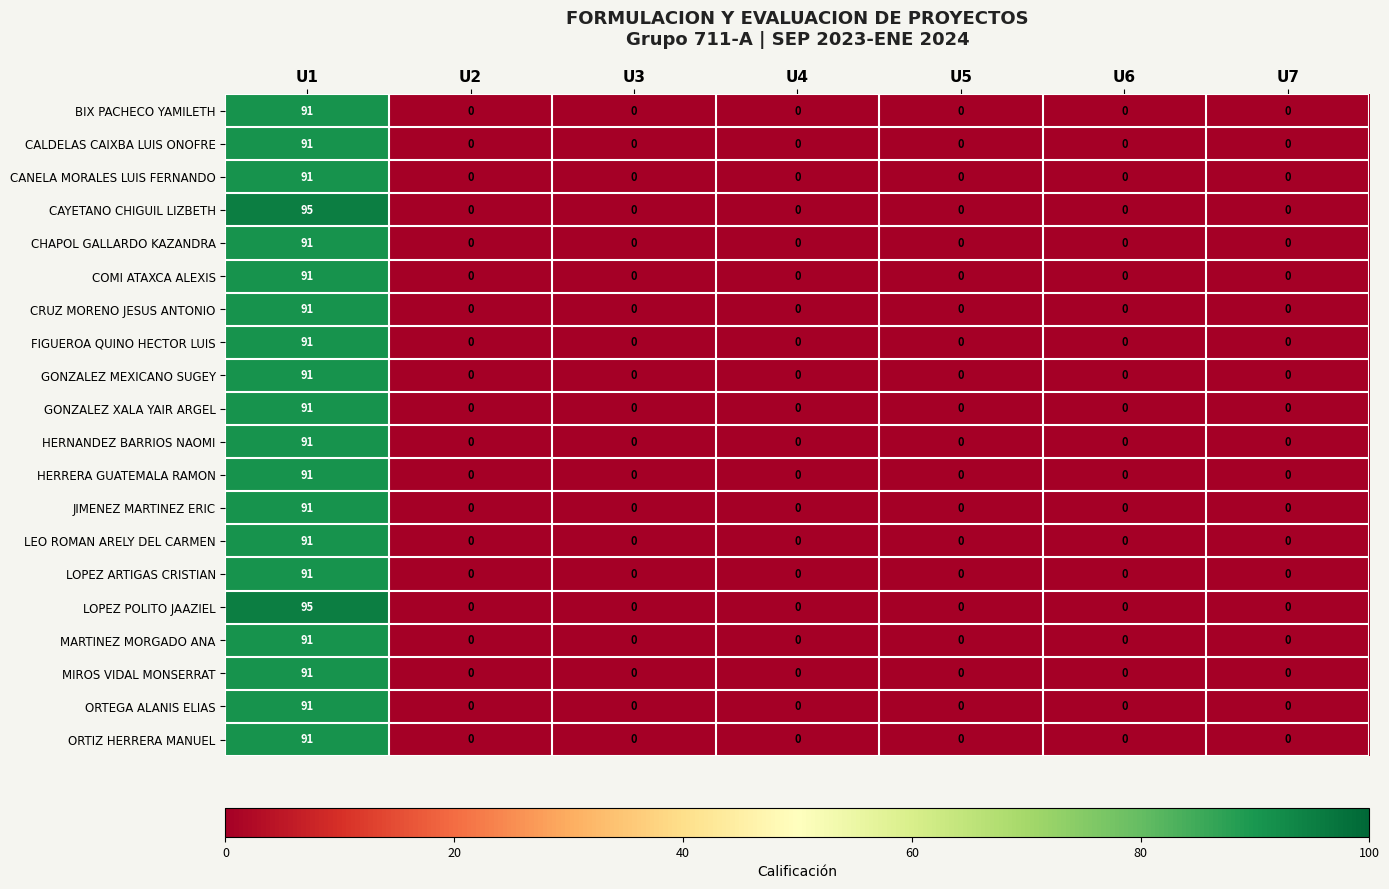

The value of GONZALEZ MEXICANO SUGEY at U6 is 30. True or false?

False